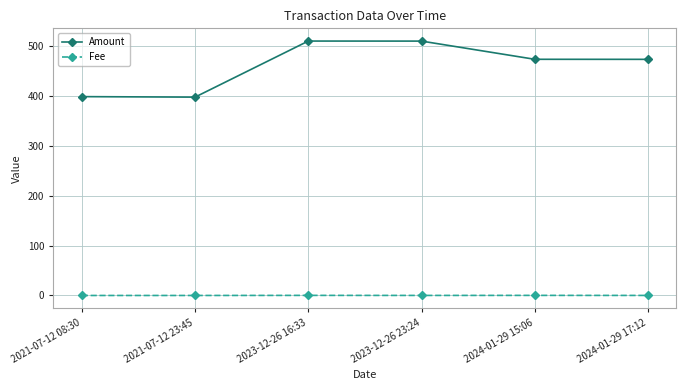

The value of Amount at 2023-12-26 23:24 is 509.7. True or false?

True